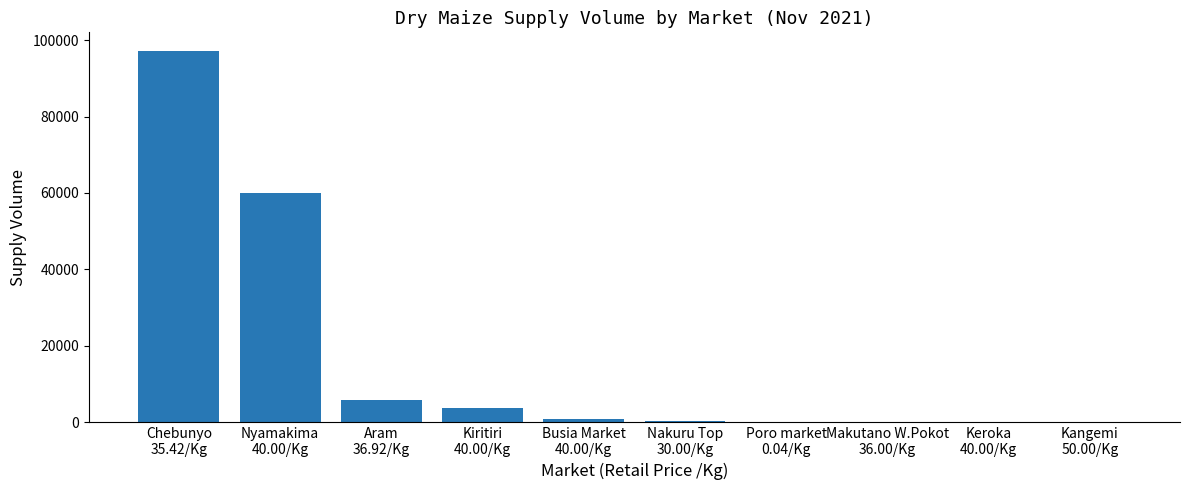

What is the sum of all values?

167750